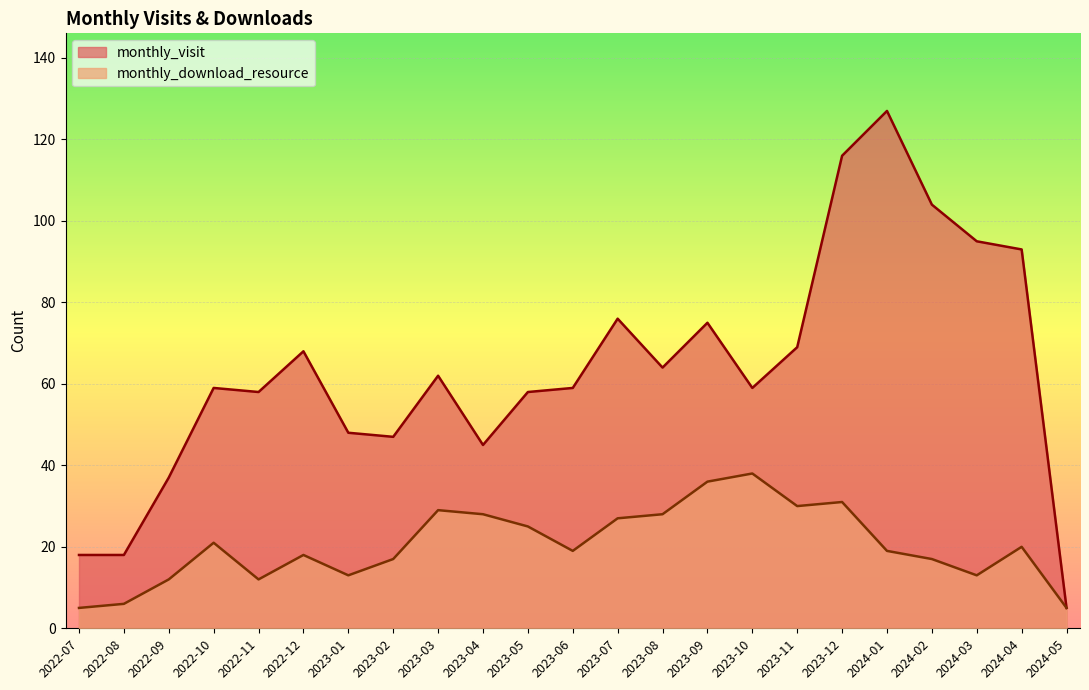

Count the number of data series in this chart.

2